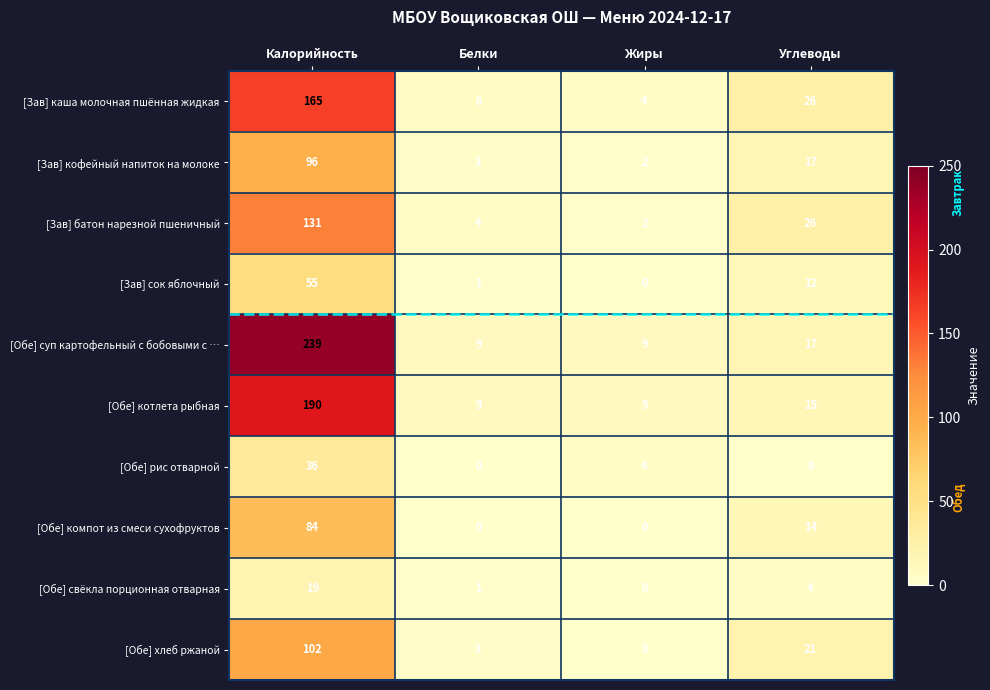

Which series has the widest spread of values?

[Обе] суп картофельный с бобовыми с …